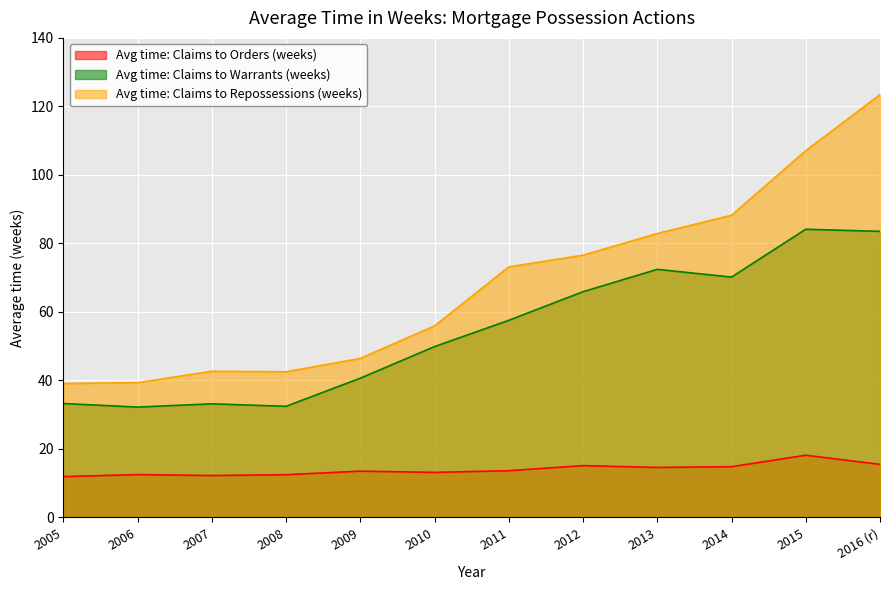

What is the approximate value of Avg time: Claims to Warrants (weeks) at 2013?

72.4